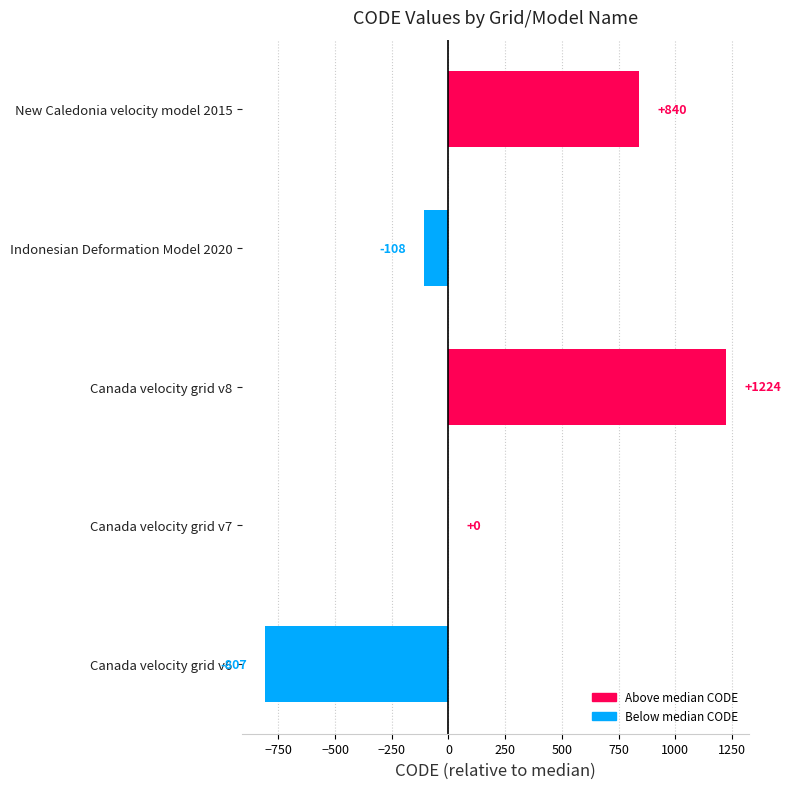

Reading top to bottom, list all the values displayed in this chart.

New Caledonia velocity model 2015=840	Indonesian Deformation Model 2020=-108	Canada velocity grid v8=1224	Canada velocity grid v7=0	Canada velocity grid v6=-807